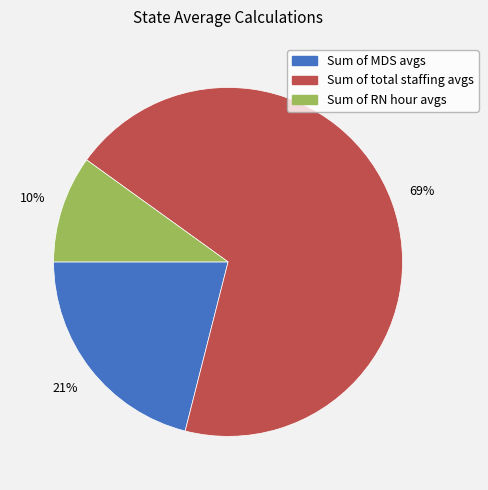

Combined, do Sum of total staffing avgs and Sum of RN hour avgs account for over 50%?

Yes